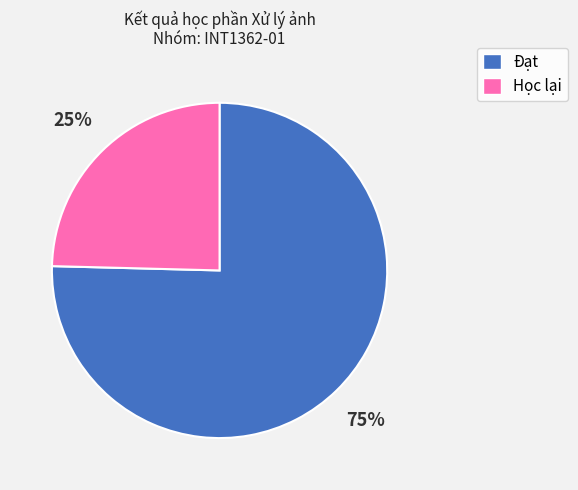

Which slice represents more than half of the pie?

Đạt